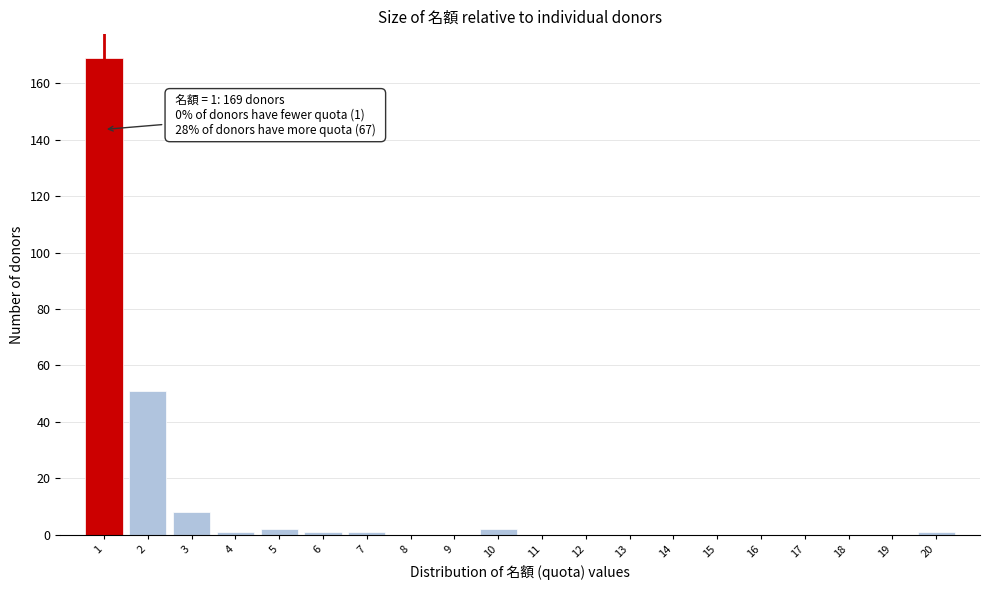

Over which range of the x-axis is the bar tallest?

0.5 to 1.5